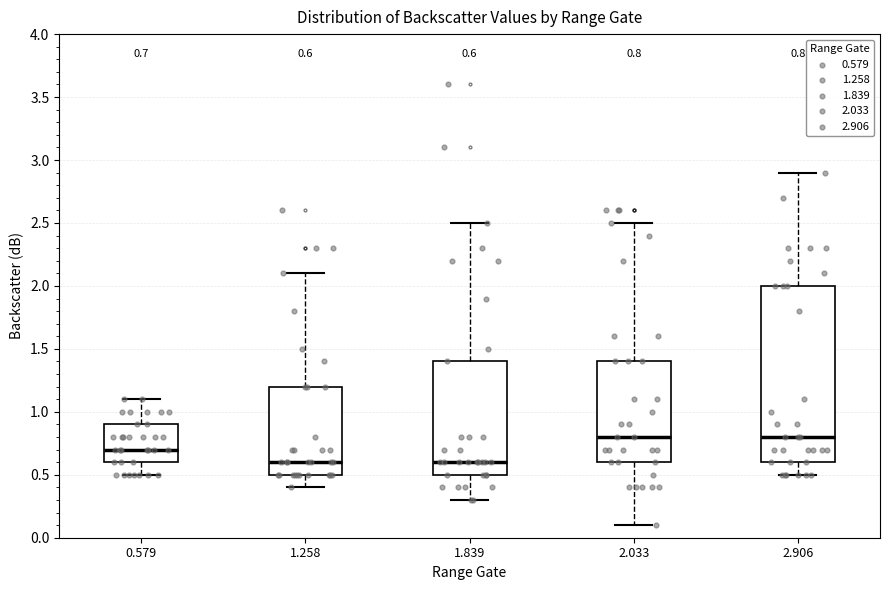

Comparing the boxes themselves (not the whiskers), which one is the tallest?

2.906